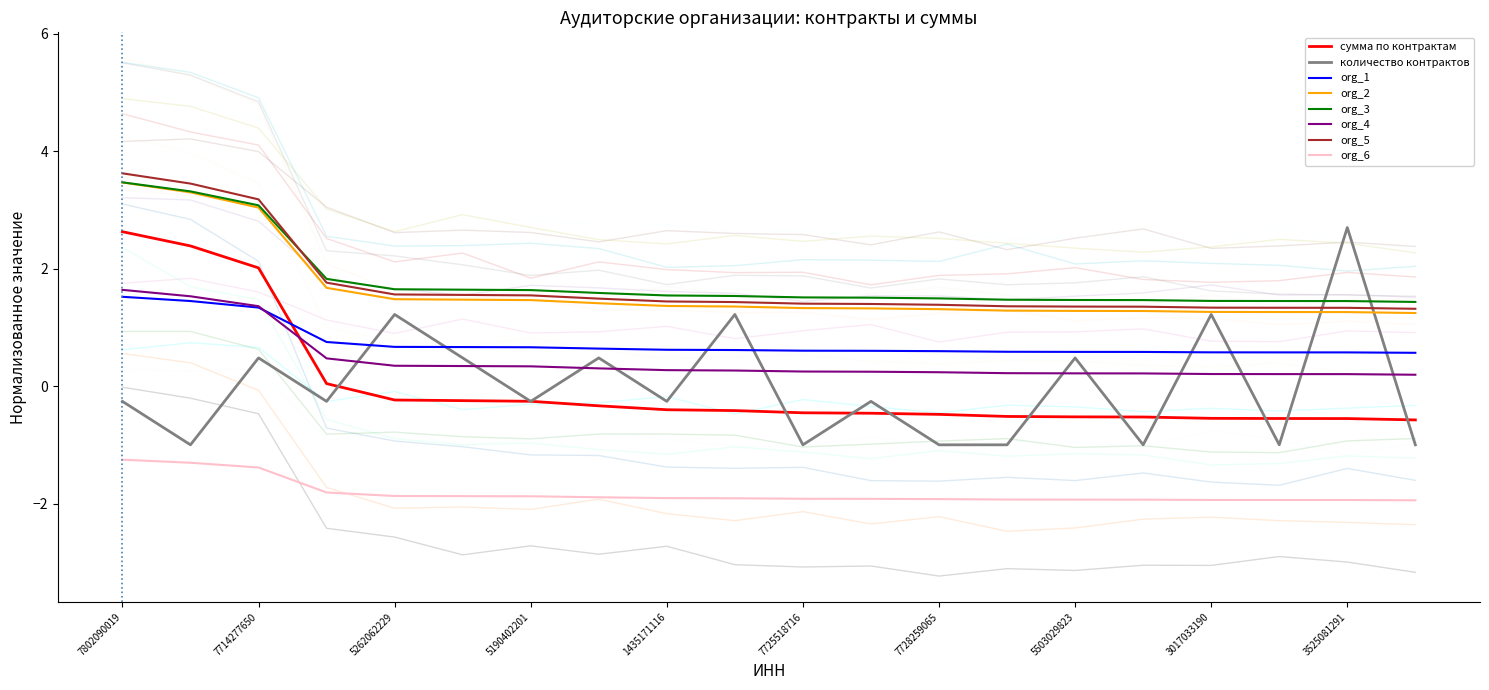

What is the minimum value for org_3?

1.4